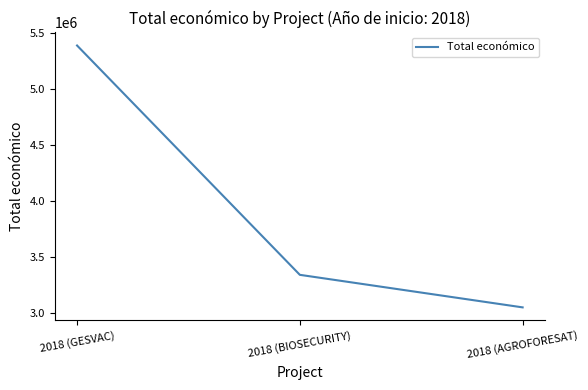

At which category does the chart reach its peak across all series?

2018 (GESVAC)